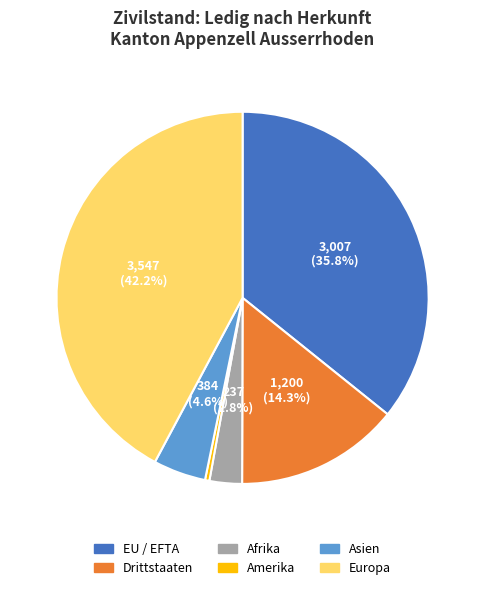

What is the largest slice in the pie chart?

Europa